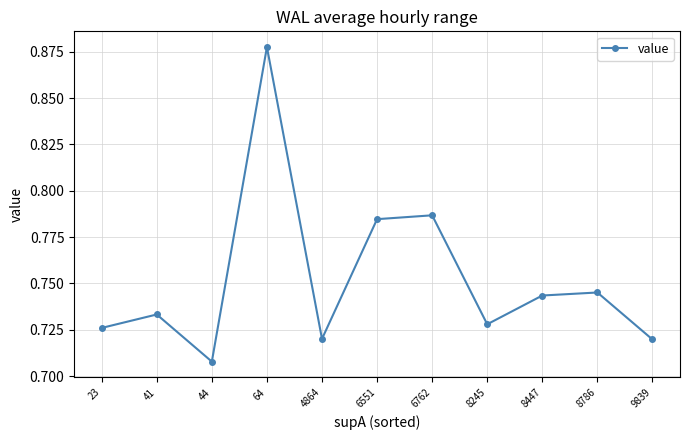

What is the sum of the values at 8245 and 8447?

1.5